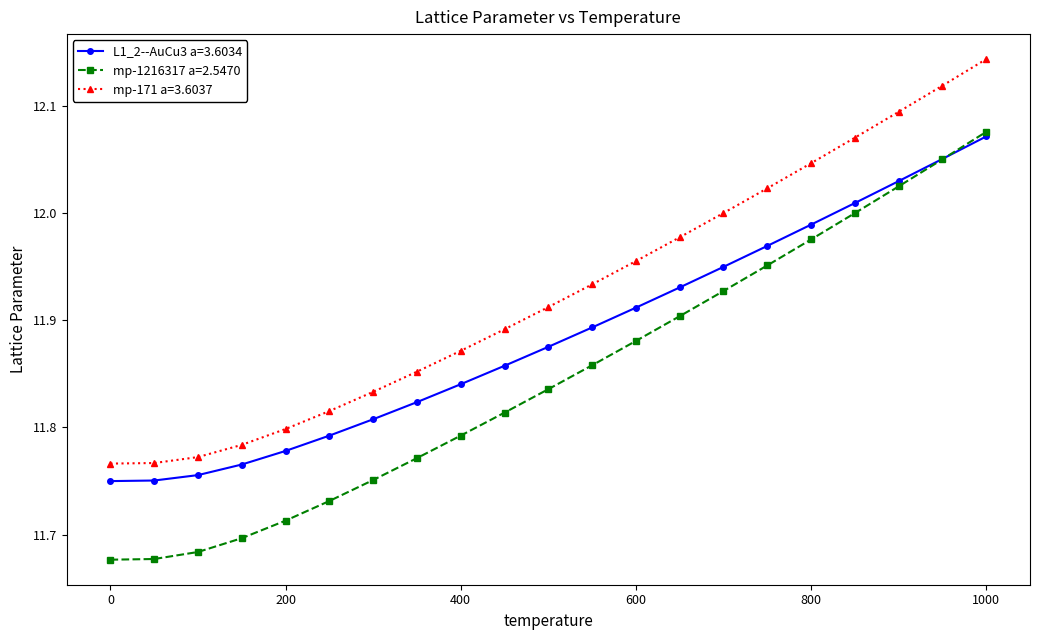

List the series in order of their overall mean, lowest first.

mp-1216317 a=2.5470, L1_2--AuCu3 a=3.6034, mp-171 a=3.6037